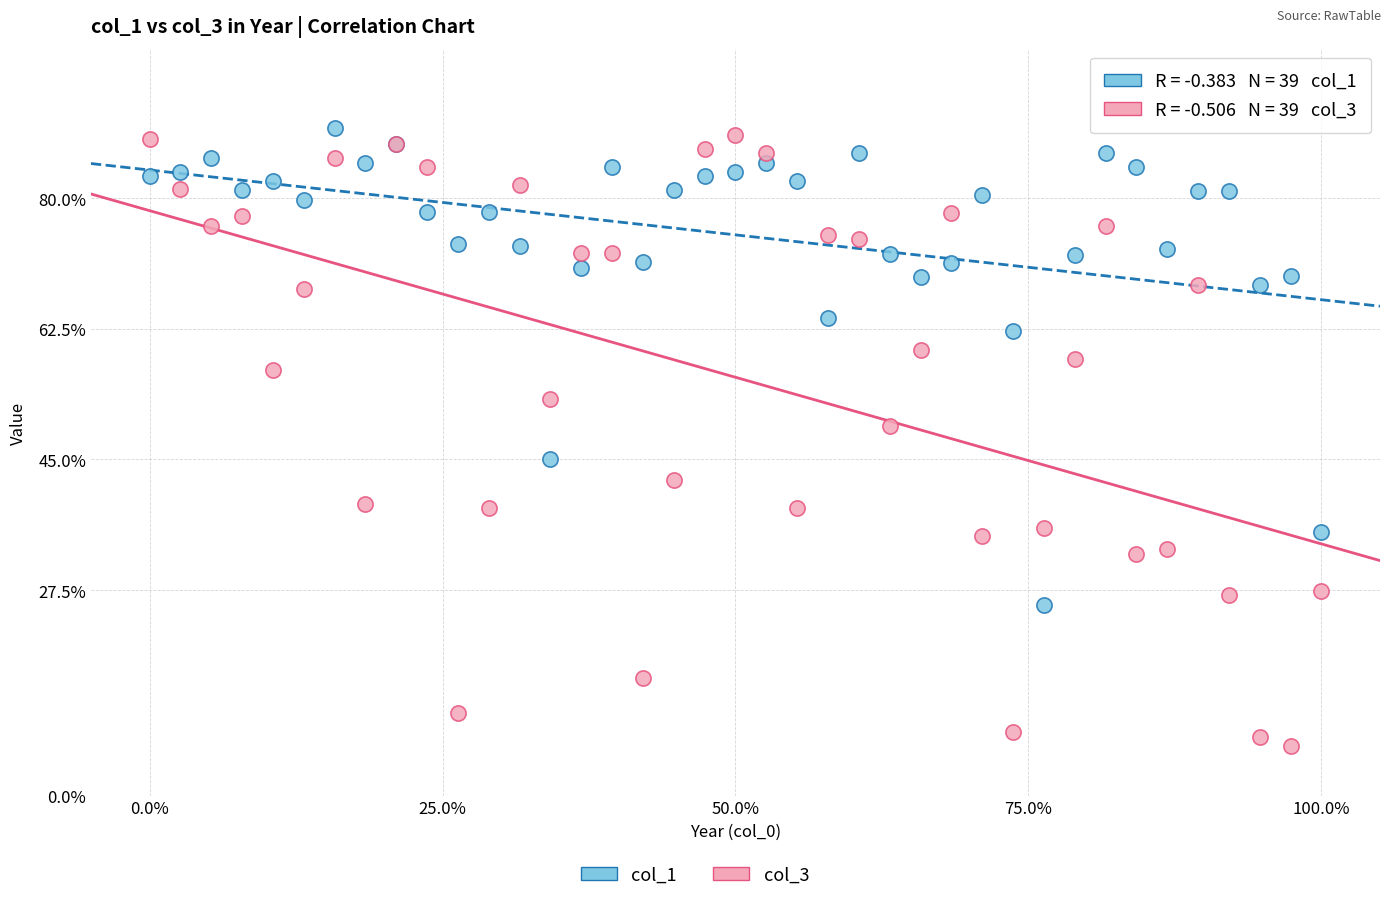

Across all series, what Y value is closest to 48?

49.5